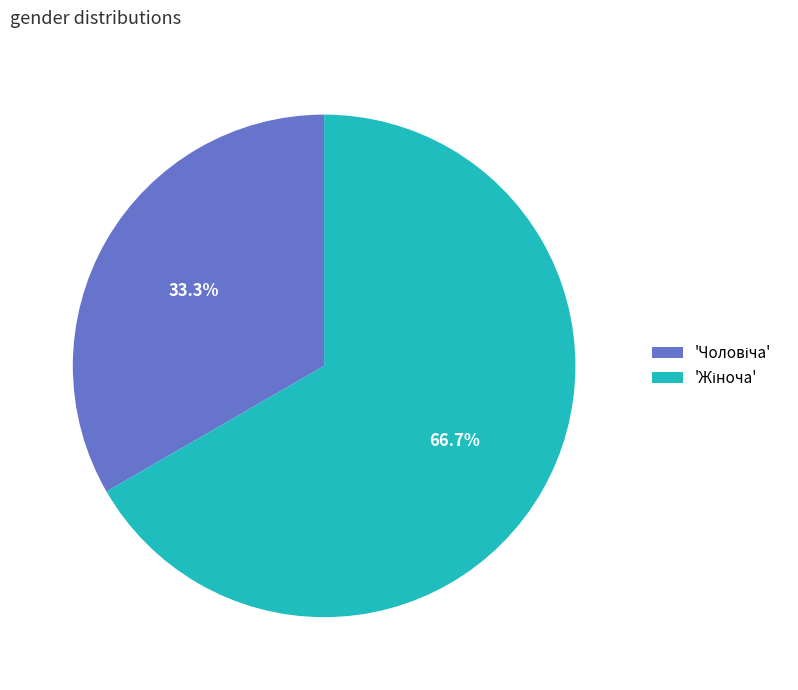

Does any single category account for the majority?

Yes